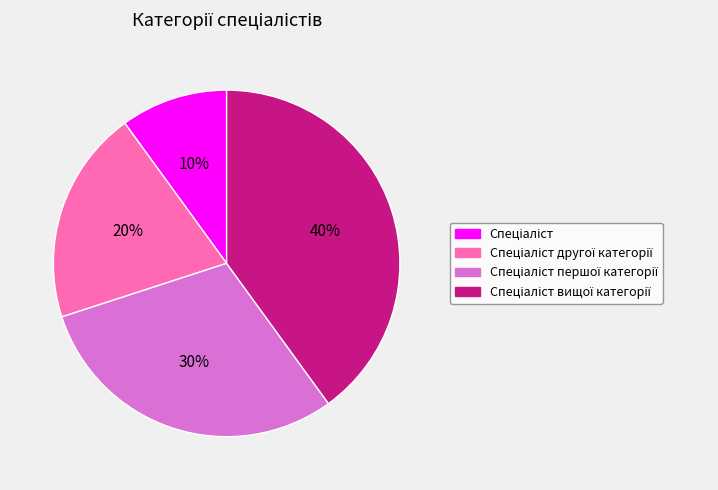

Is there a majority slice in this chart?

No